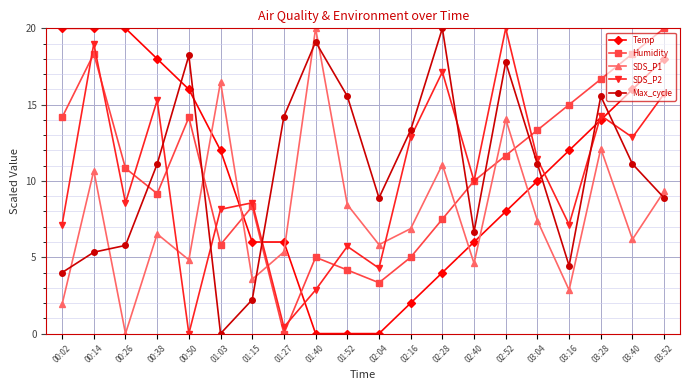

Reading right to left, extract all data points from this chart.

Temp: 03:52=18.0	03:40=16.0	03:28=14.0	03:16=12.0	03:04=10.0	02:52=8.0	02:40=6.0	02:28=4.0	02:16=2.0	02:04=0.0	01:52=0.0	01:40=0.0	01:27=6.0	01:15=6.0	01:03=12.0	00:50=16.0	00:38=18.0	00:26=20.0	00:14=20.0	00:02=20.0
Humidity: 03:52=20.0	03:40=18.3	03:28=16.7	03:16=15.0	03:04=13.3	02:52=11.7	02:40=10.0	02:28=7.5	02:16=5.0	02:04=3.3	01:52=4.2	01:40=5.0	01:27=0.0	01:15=8.3	01:03=5.8	00:50=14.2	00:38=9.2	00:26=10.8	00:14=18.3	00:02=14.2
SDS_P1: 03:52=9.3	03:40=6.2	03:28=12.1	03:16=2.9	03:04=7.4	02:52=14.1	02:40=4.6	02:28=11.1	02:16=6.9	02:04=5.8	01:52=8.5	01:40=20.0	01:27=5.4	01:15=3.6	01:03=16.5	00:50=4.8	00:38=6.5	00:26=0.0	00:14=10.7	00:02=1.9
SDS_P2: 03:52=15.7	03:40=12.9	03:28=14.3	03:16=7.1	03:04=11.4	02:52=20.0	02:40=10.0	02:28=17.1	02:16=12.9	02:04=4.3	01:52=5.7	01:40=2.9	01:27=0.4	01:15=8.6	01:03=8.1	00:50=0.0	00:38=15.3	00:26=8.6	00:14=19.0	00:02=7.1
Max_cycle: 03:52=8.9	03:40=11.1	03:28=15.6	03:16=4.4	03:04=11.1	02:52=17.8	02:40=6.7	02:28=20.0	02:16=13.3	02:04=8.9	01:52=15.6	01:40=19.1	01:27=14.2	01:15=2.2	01:03=0.0	00:50=18.2	00:38=11.1	00:26=5.8	00:14=5.3	00:02=4.0